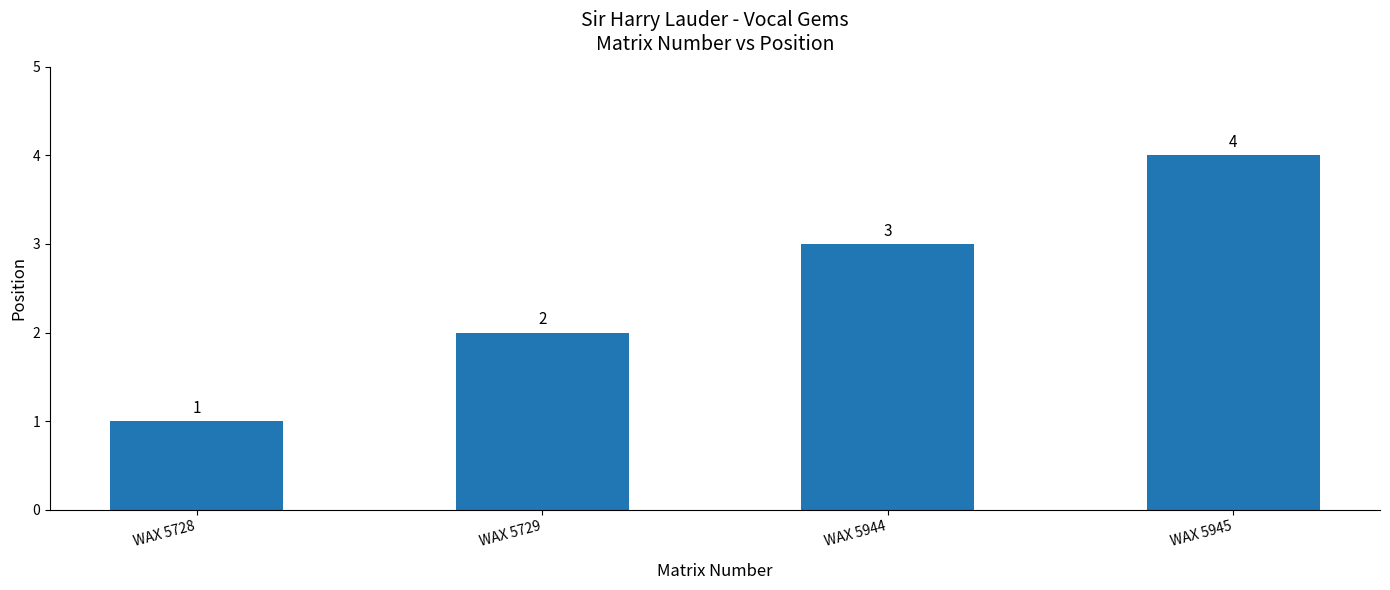

The value at WAX 5729 is 3. True or false?

False